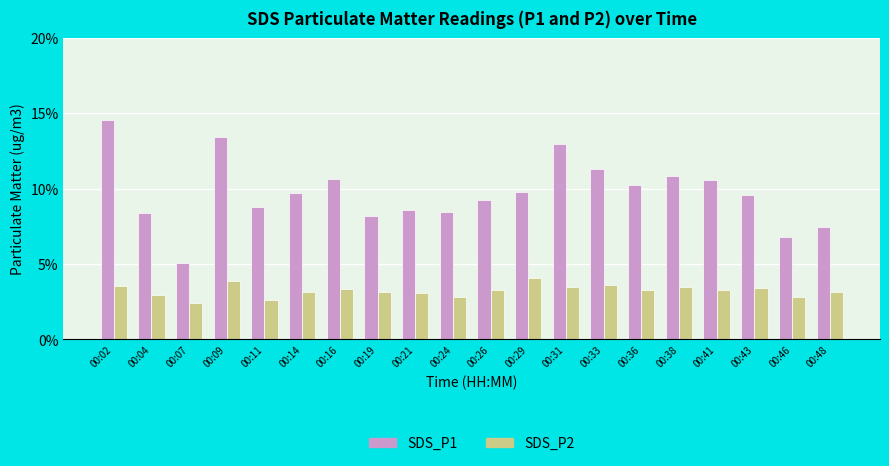

What is the highest value of the SDS_P1 series?

14.6